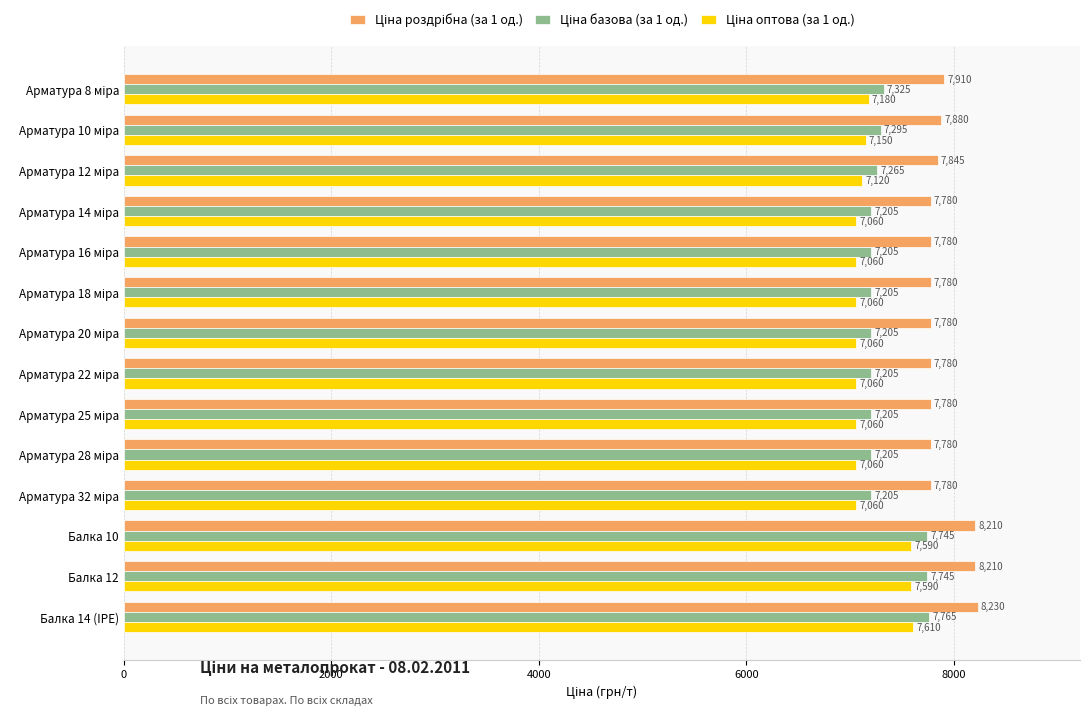

At which category is the sum across all series the highest?

Балка 14 (IPE)